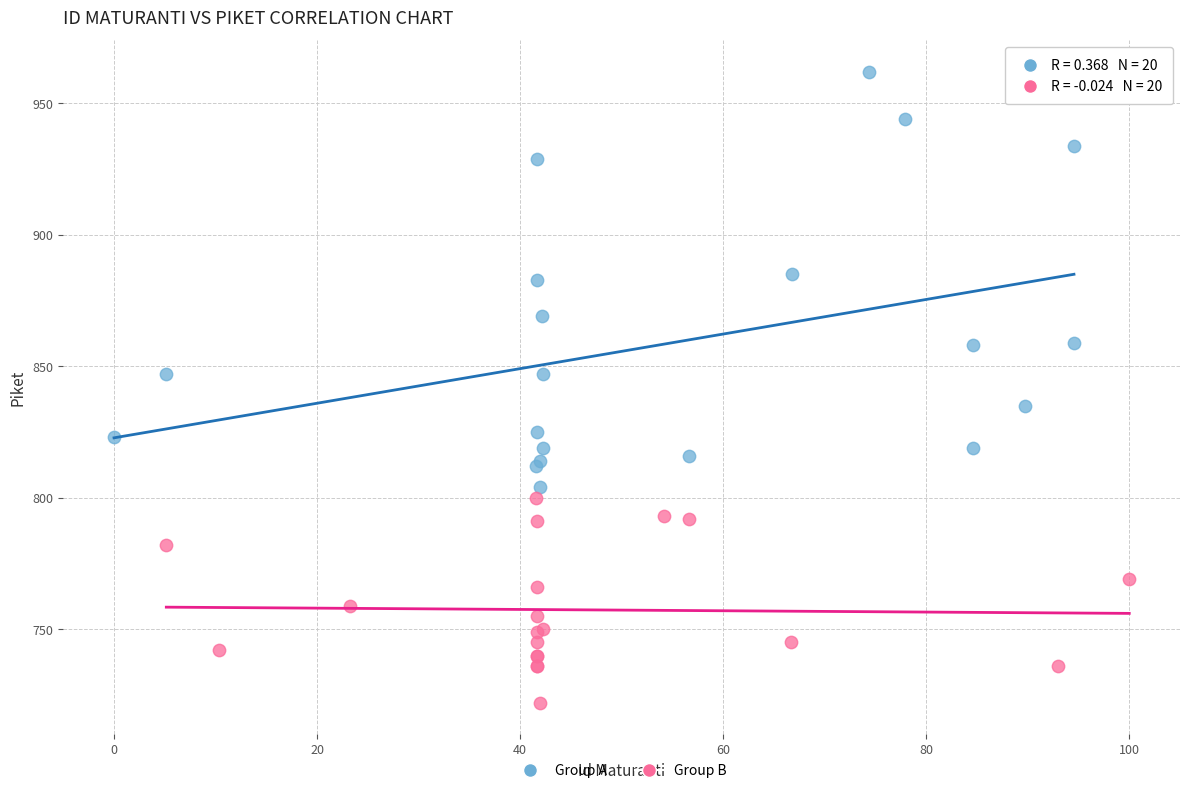

Which series reaches the maximum Y coordinate?

Group A